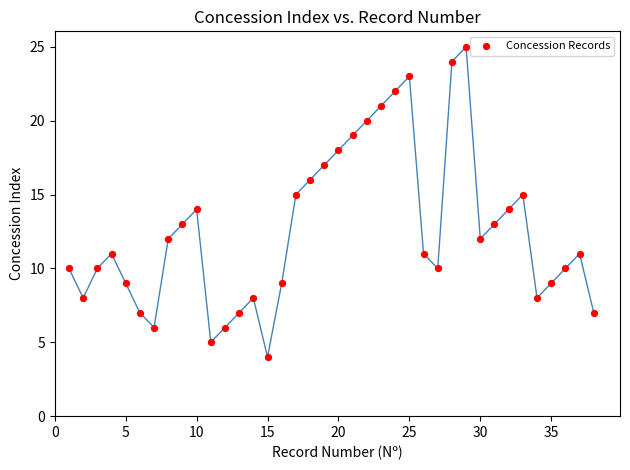

What is the range of Y values (max minus min)?

21